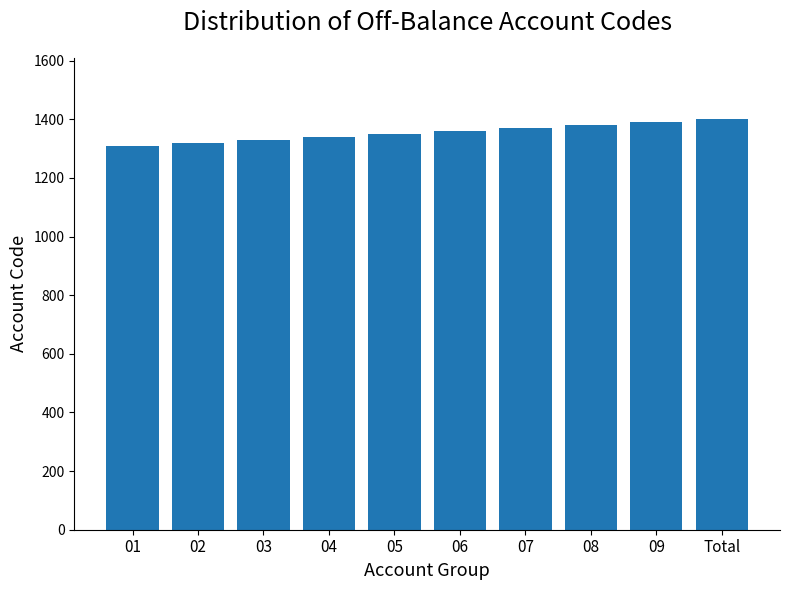

What is the difference between the maximum and minimum values?

90